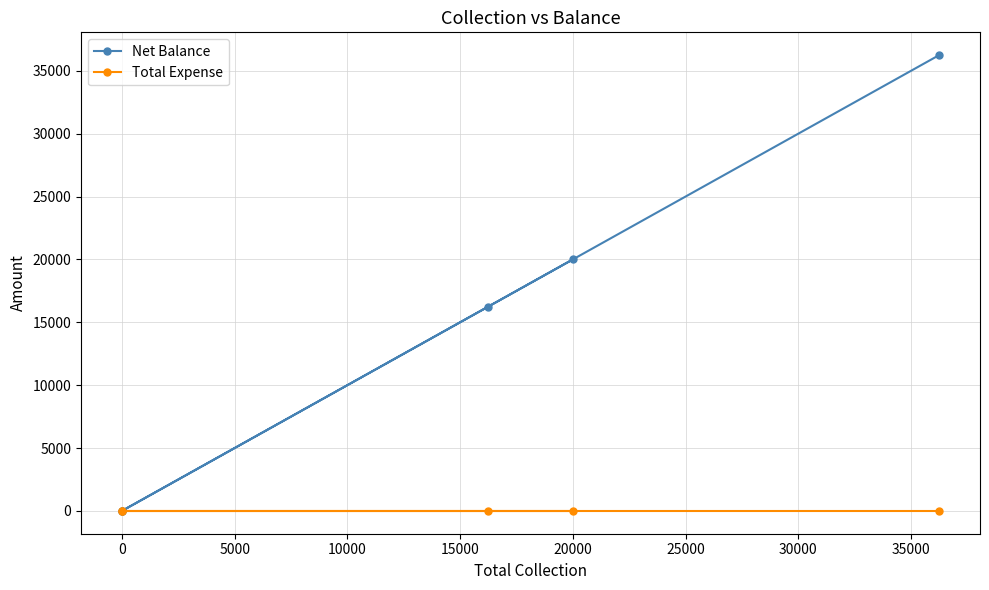

What are all the series names shown in the legend?

Net Balance, Total Expense